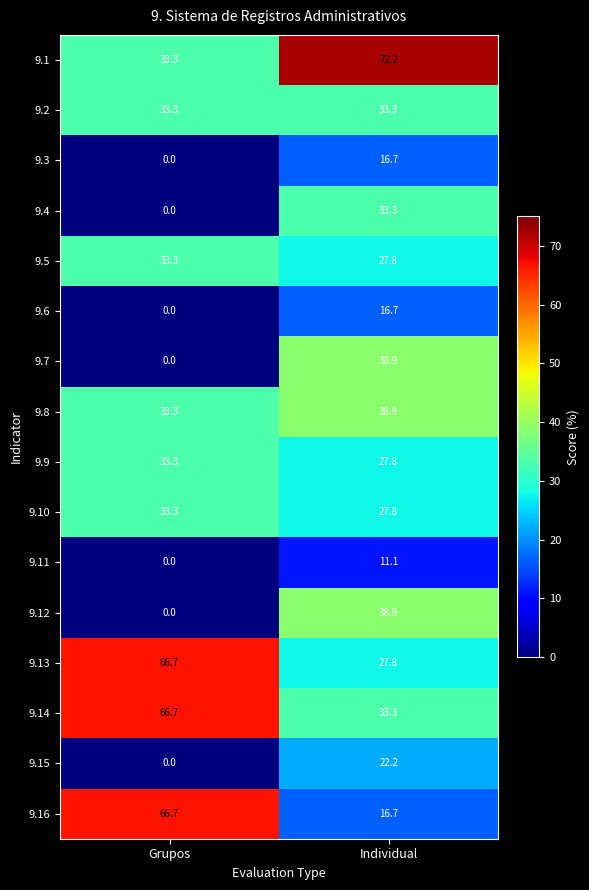

What value does the 9.8 series have at Individual?

38.9